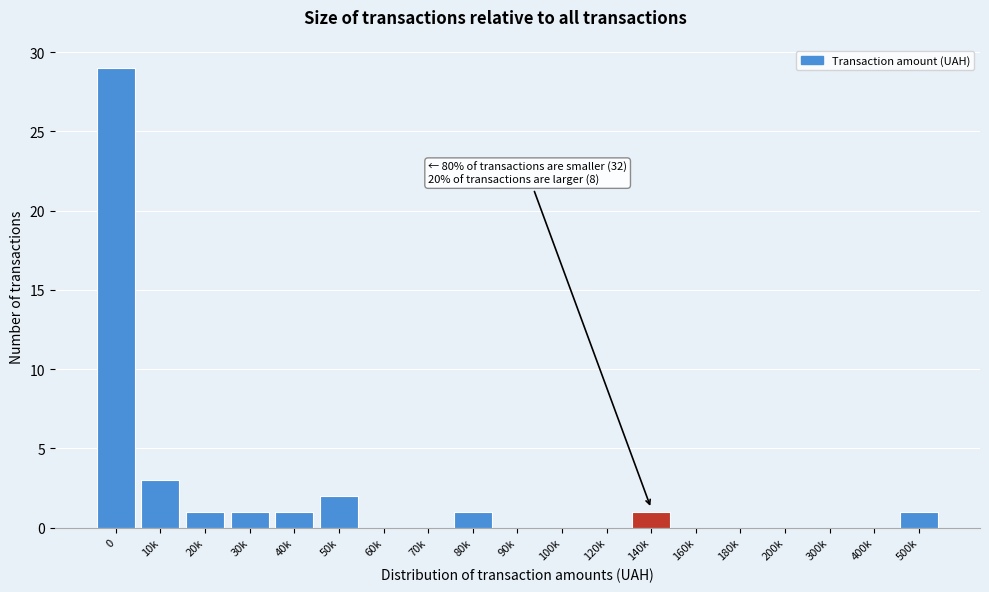

Reading right to left, what are all the values shown in this chart?

500k=1	400k=0	300k=0	200k=0	180k=0	160k=0	140k=1	120k=0	100k=0	90k=0	80k=1	70k=0	60k=0	50k=2	40k=1	30k=1	20k=1	10k=3	0=29